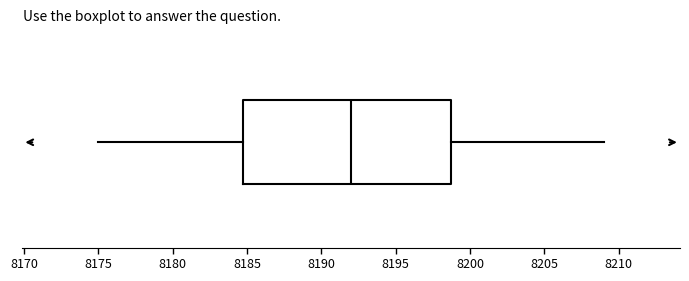

Where is the left edge of the box on the x-axis? The values are not printed on the chart, so give them approximately, as read against the axis.

8185